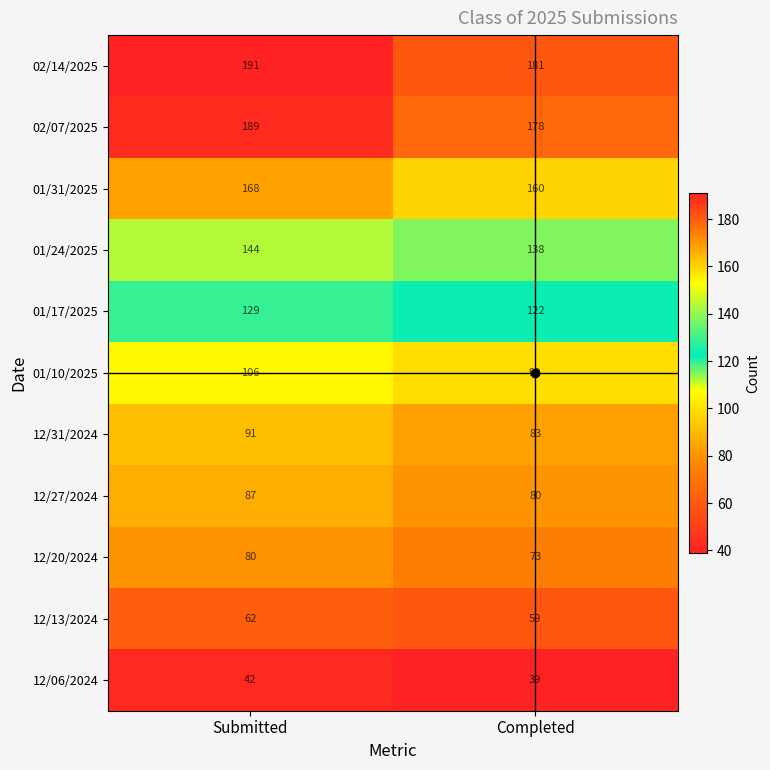

What is the total value across all series at Completed?

1212